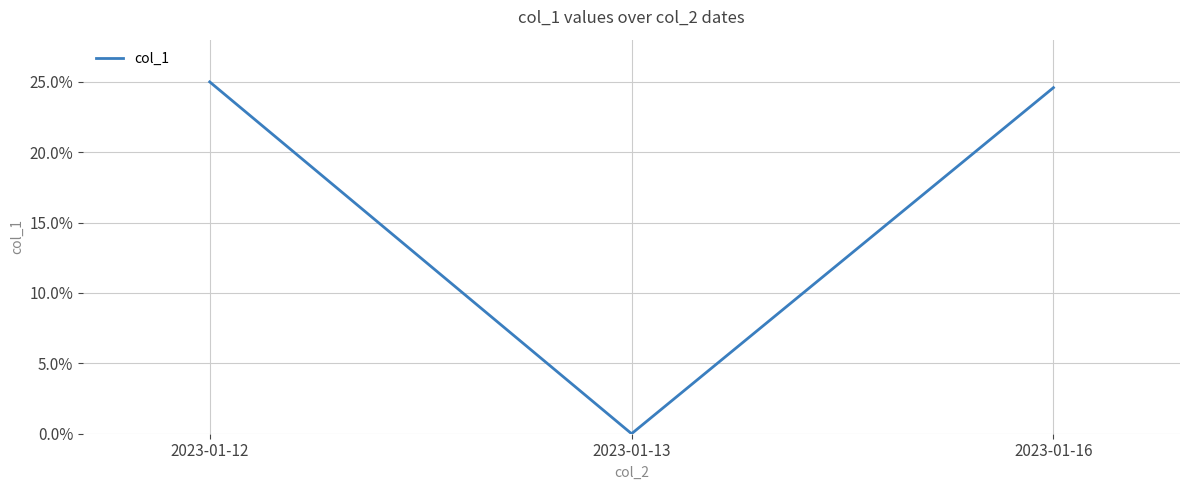

Reading left to right, what are all the values shown in this chart?

25.0	0.0	24.6